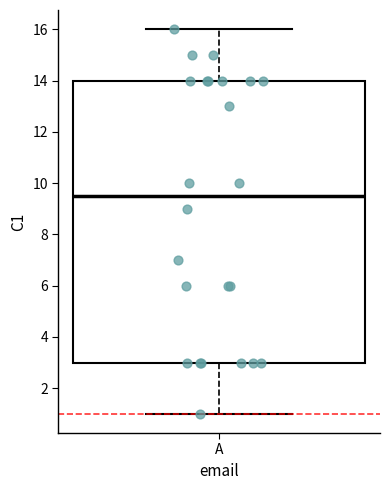

Transcribe this box plot: give where the median line is, the range the box spans, and where the two whiskers end, as read against the y-axis. The values are not printed on the chart, so give them approximately, as read against the axis.

median 9.6, box 3.0 to 14.0, whiskers 1.0 to 16.0